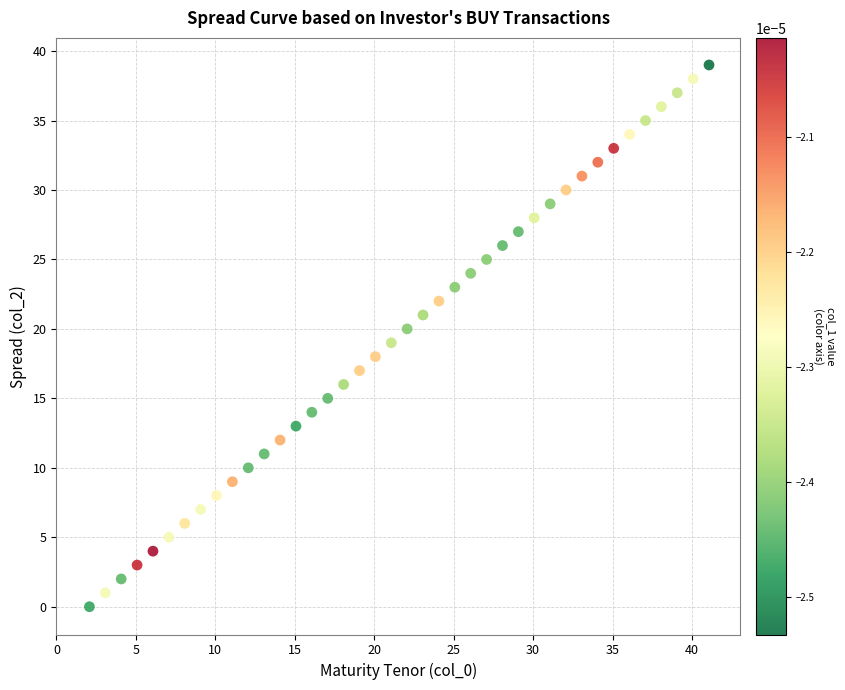

What is the range of Y values (max minus min)?

39